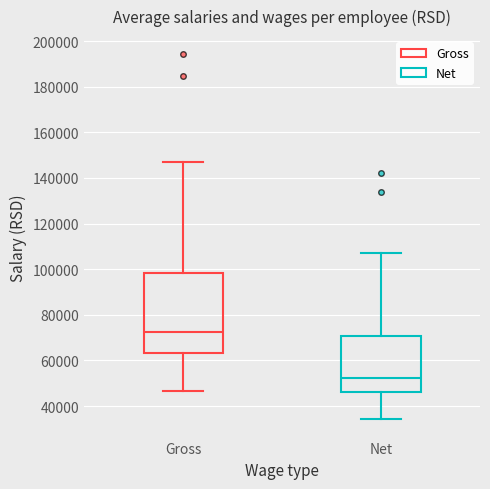

Which box is the tallest, from its lower edge to its upper edge?

Gross